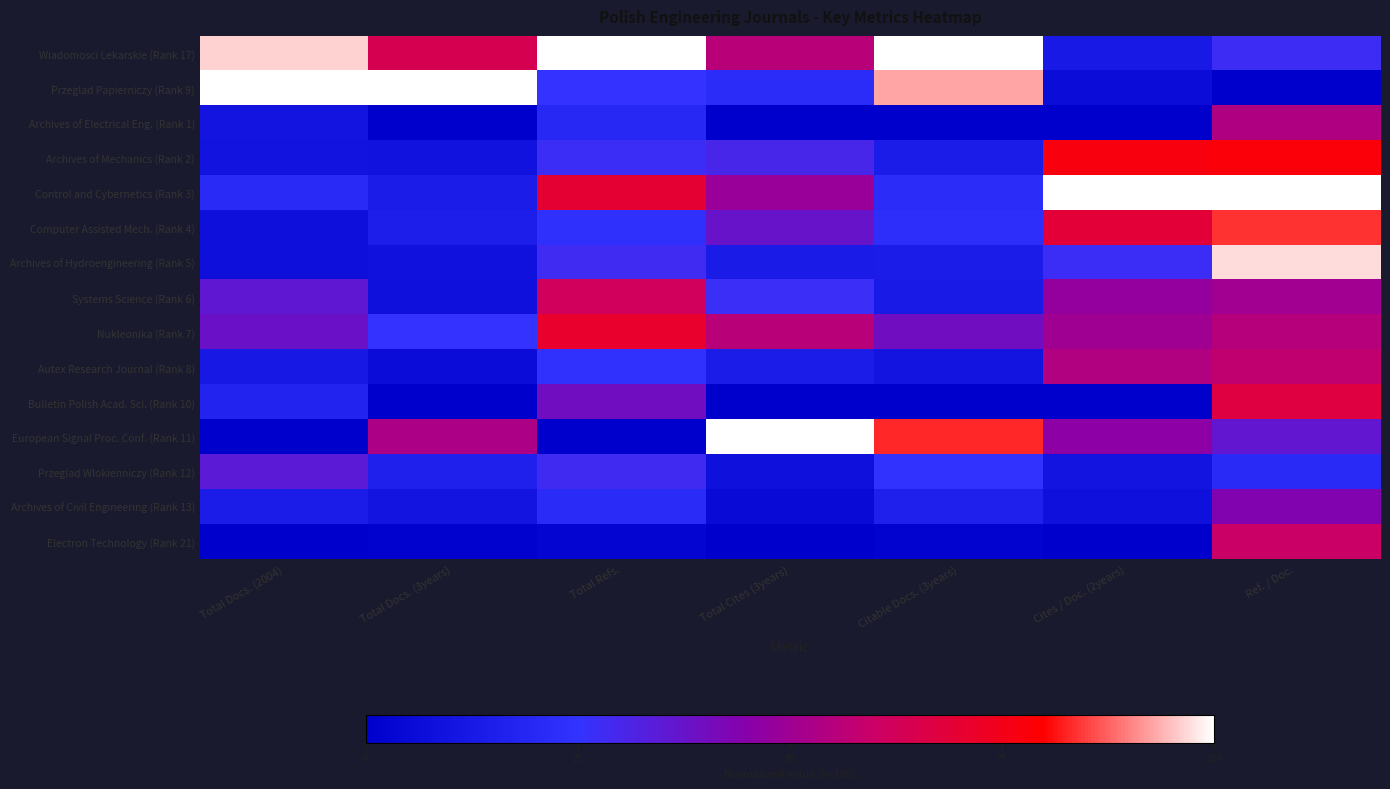

Reading right to left, transcribe all the data shown in this chart.

Wiadomosci Lekarskie (Rank 17): Ref. / Doc.=27.4	Cites / Doc. (2years)=12.5	Citable Docs. (3years)=100.0	Total Cites (3years)=55.7	Total Refs.=100.0	Total Docs. (3years)=64.1	Total Docs. (2004)=96.2
Przeglad Papierniczy (Rank 9): Ref. / Doc.=0.0	Cites / Doc. (2years)=6.2	Citable Docs. (3years)=92.6	Total Cites (3years)=21.6	Total Refs.=25.3	Total Docs. (3years)=100.0	Total Docs. (2004)=100.0
Archives of Electrical Eng. (Rank 1): Ref. / Doc.=53.6	Cites / Doc. (2years)=0.0	Citable Docs. (3years)=0.0	Total Cites (3years)=0.0	Total Refs.=20.1	Total Docs. (3years)=0.0	Total Docs. (2004)=10.5
Archives of Mechanics (Rank 2): Ref. / Doc.=78.2	Cites / Doc. (2years)=77.1	Citable Docs. (3years)=14.2	Total Cites (3years)=29.9	Total Refs.=27.0	Total Docs. (3years)=9.1	Total Docs. (2004)=9.6
Control and Cybernetics (Rank 3): Ref. / Doc.=100.0	Cites / Doc. (2years)=100.0	Citable Docs. (3years)=21.6	Total Cites (3years)=48.5	Total Refs.=69.9	Total Docs. (3years)=14.0	Total Docs. (2004)=21.1
Computer Assisted Mech. (Rank 4): Ref. / Doc.=83.6	Cites / Doc. (2years)=68.8	Citable Docs. (3years)=22.7	Total Cites (3years)=37.1	Total Refs.=23.9	Total Docs. (3years)=15.0	Total Docs. (2004)=7.7
Archives of Hydroengineering (Rank 5): Ref. / Doc.=97.0	Cites / Doc. (2years)=27.1	Citable Docs. (3years)=14.0	Total Cites (3years)=13.4	Total Refs.=27.8	Total Docs. (3years)=9.0	Total Docs. (2004)=7.7
Systems Science (Rank 6): Ref. / Doc.=50.5	Cites / Doc. (2years)=47.9	Citable Docs. (3years)=12.9	Total Cites (3years)=26.8	Total Refs.=61.9	Total Docs. (3years)=8.4	Total Docs. (2004)=35.9
Nukleonika (Rank 7): Ref. / Doc.=55.1	Cites / Doc. (2years)=50.0	Citable Docs. (3years)=39.5	Total Cites (3years)=55.7	Total Refs.=71.2	Total Docs. (3years)=25.2	Total Docs. (2004)=38.3
Autex Research Journal (Rank 8): Ref. / Doc.=57.5	Cites / Doc. (2years)=54.2	Citable Docs. (3years)=10.0	Total Cites (3years)=14.4	Total Refs.=24.3	Total Docs. (3years)=6.4	Total Docs. (2004)=12.0
Bulletin Polish Acad. Sci. (Rank 10): Ref. / Doc.=66.9	Cites / Doc. (2years)=0.0	Citable Docs. (3years)=0.0	Total Cites (3years)=0.0	Total Refs.=39.5	Total Docs. (3years)=0.0	Total Docs. (2004)=17.2
European Signal Proc. Conf. (Rank 11): Ref. / Doc.=36.3	Cites / Doc. (2years)=45.8	Citable Docs. (3years)=82.8	Total Cites (3years)=100.0	Total Refs.=0.0	Total Docs. (3years)=53.0	Total Docs. (2004)=0.0
Przeglad Wlokienniczy (Rank 12): Ref. / Doc.=20.8	Cites / Doc. (2years)=10.4	Citable Docs. (3years)=24.9	Total Cites (3years)=8.2	Total Refs.=28.5	Total Docs. (3years)=15.9	Total Docs. (2004)=34.4
Archives of Civil Engineering (Rank 13): Ref. / Doc.=43.4	Cites / Doc. (2years)=8.3	Citable Docs. (3years)=15.9	Total Cites (3years)=5.2	Total Refs.=21.3	Total Docs. (3years)=10.1	Total Docs. (2004)=13.9
Electron Technology (Rank 21): Ref. / Doc.=59.5	Cites / Doc. (2years)=0.0	Citable Docs. (3years)=1.8	Total Cites (3years)=0.0	Total Refs.=2.8	Total Docs. (3years)=1.2	Total Docs. (2004)=0.5